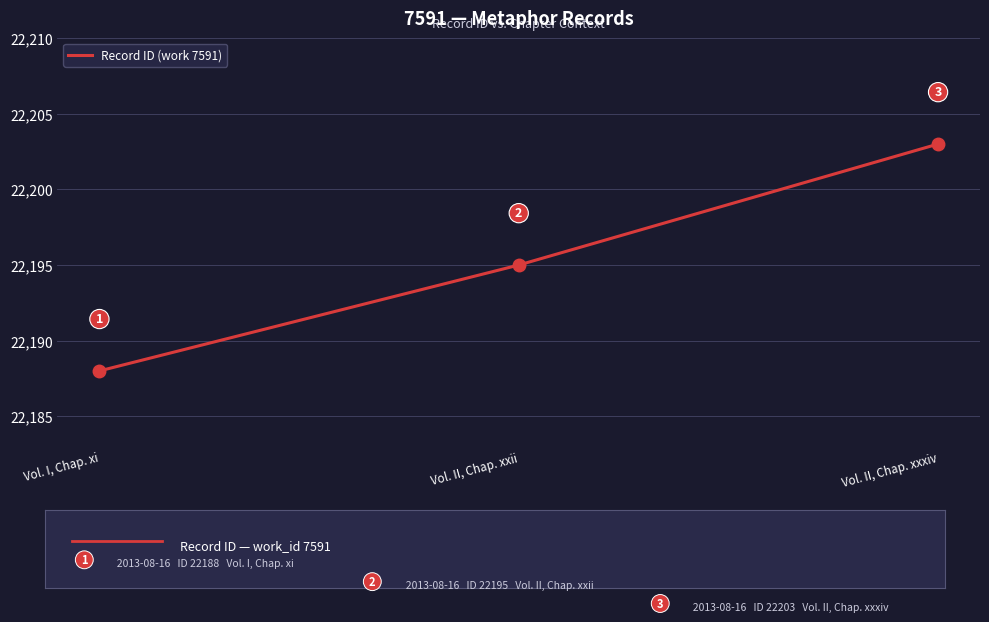

The value at Vol. II, Chap. xxxiv is 36598. True or false?

False